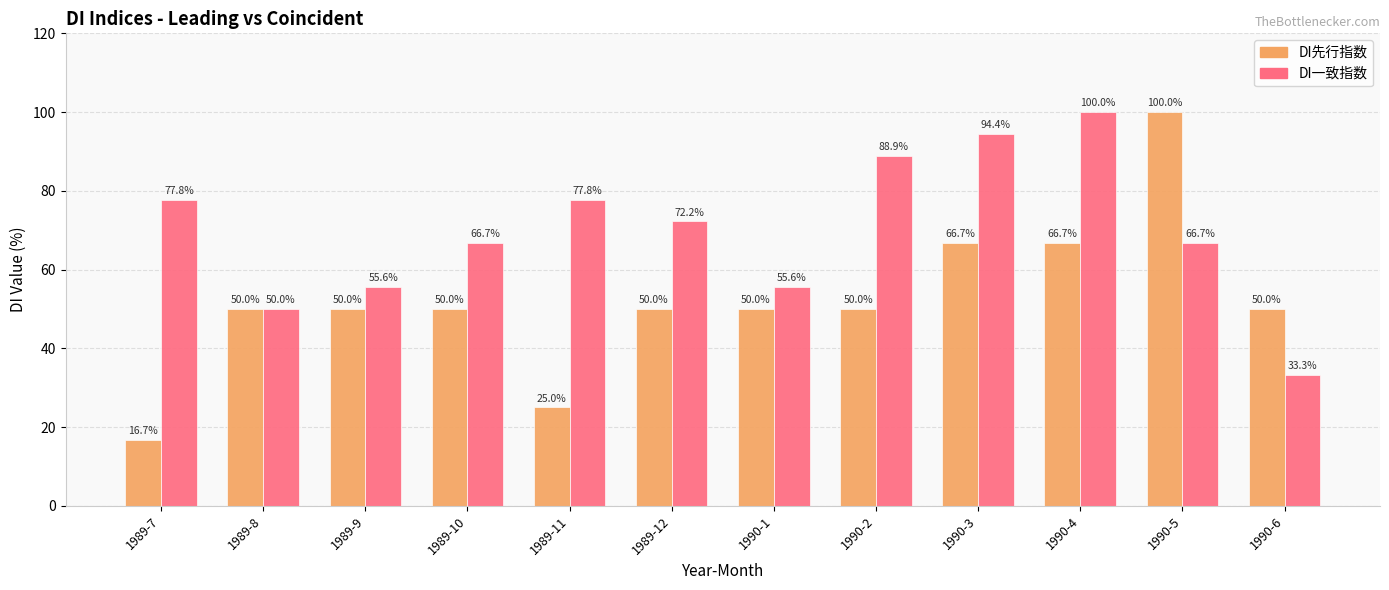

What is the difference between the highest and lowest values at 1989-9?

5.6